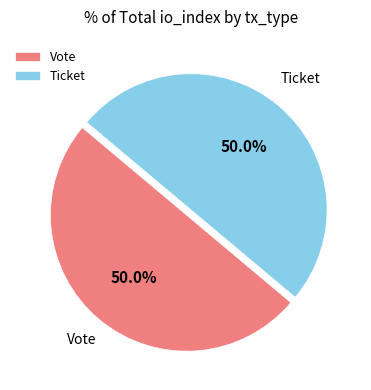

Approximately how many times larger is the value at Ticket compared to Vote?

1.0